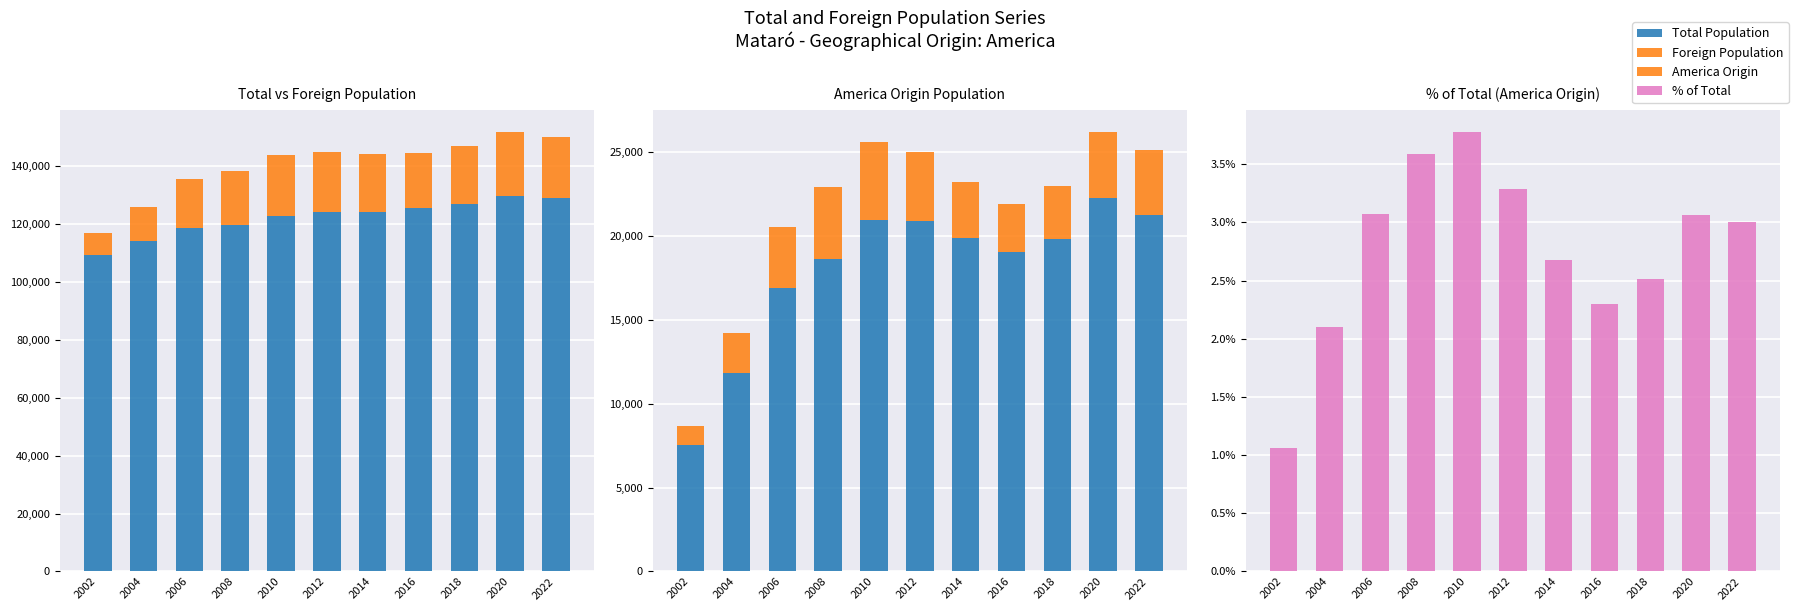

Reading left to right, what are all the values shown in this chart?

Total Population: 109298.0	114114.0	118748.0	119780.0	122905.0	124084.0	124280.0	125517.0	126988.0	129661.0	128956.0
Foreign Population: 7538.0	11850.0	16933.0	18632.0	20964.0	20938.0	19895.0	19037.0	19813.0	22270.0	21245.0
America Origin: 1161.0	2394.0	3644.0	4301.0	4640.0	4084.0	3326.0	2882.0	3190.0	3971.0	3873.0
% of Total: 1.1	2.1	3.1	3.6	3.8	3.3	2.7	2.3	2.5	3.1	3.0